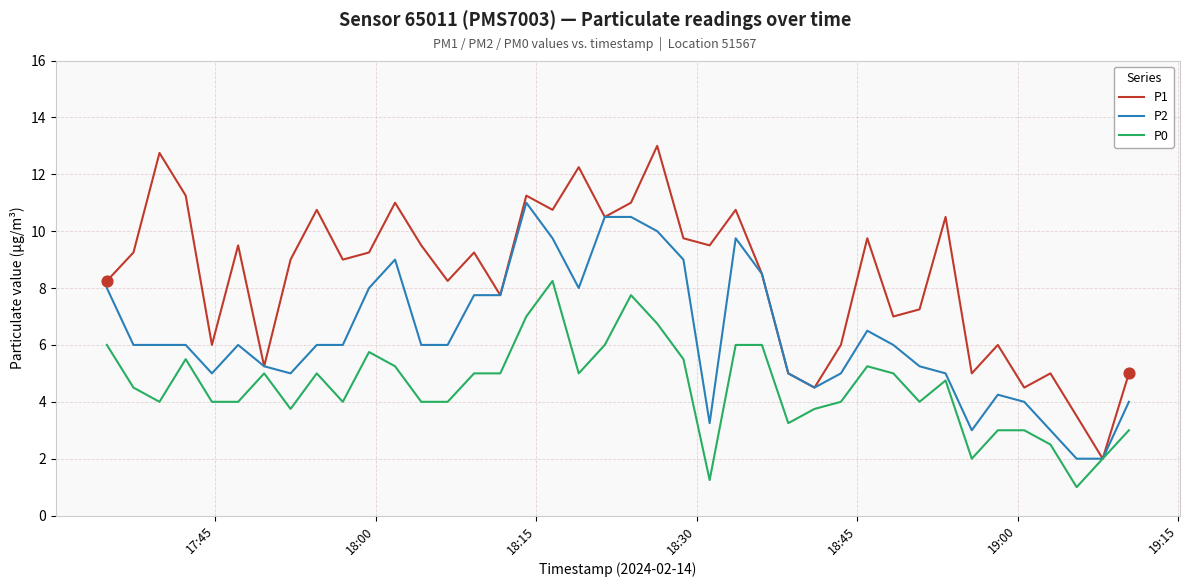

Which series has the largest total across all categories?

P1